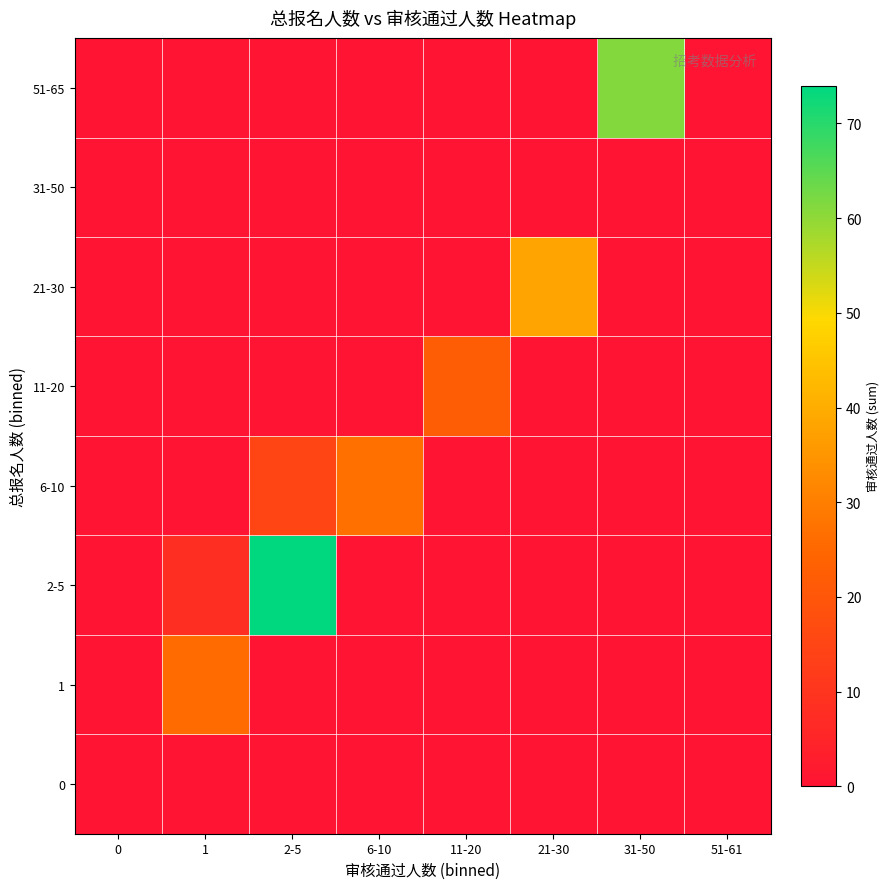

How many categories are shown in the chart?

8